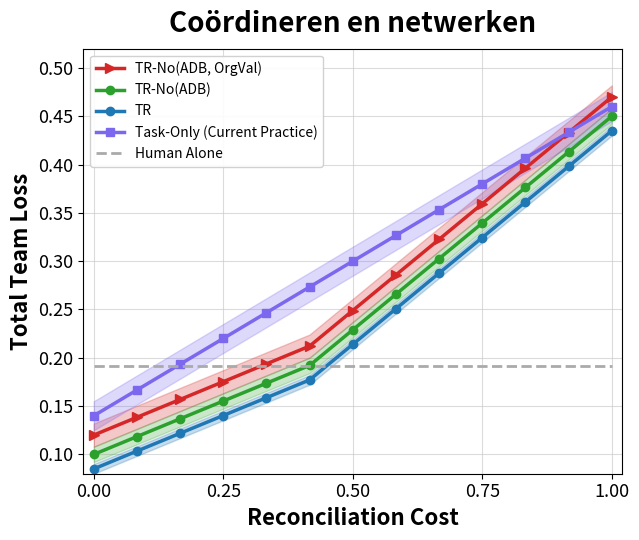

Rank the series by their maximum value, from highest to lowest.

TR-No(ADB, OrgVal), Task-Only (Current Practice), TR-No(ADB), TR, Human Alone